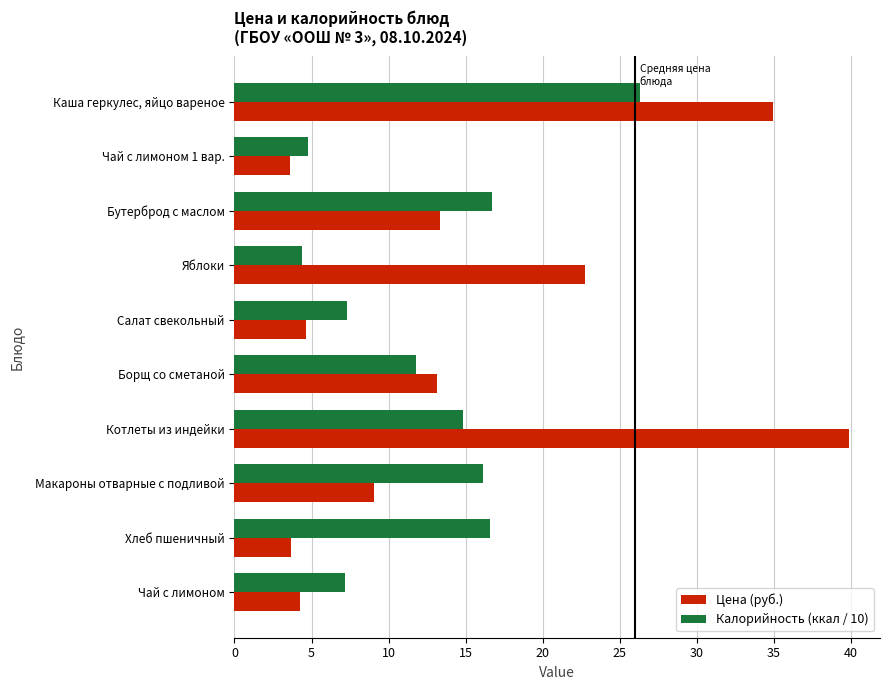

List the series in order of their peak value, lowest first.

Калорийность (ккал / 10), Цена (руб.)